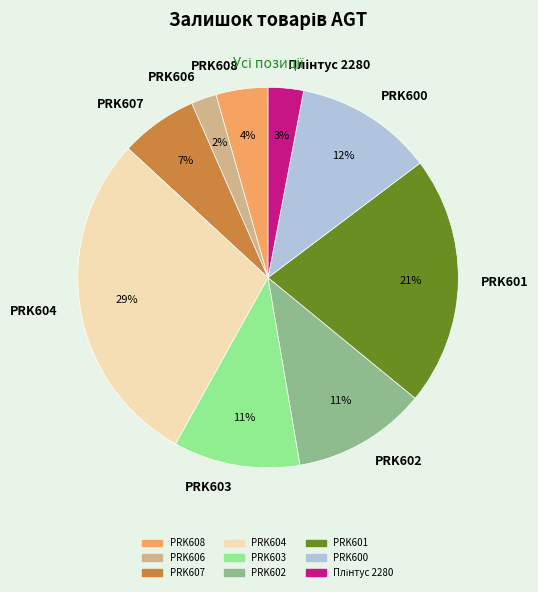

Between PRK603 and PRK606, which is larger?

PRK603